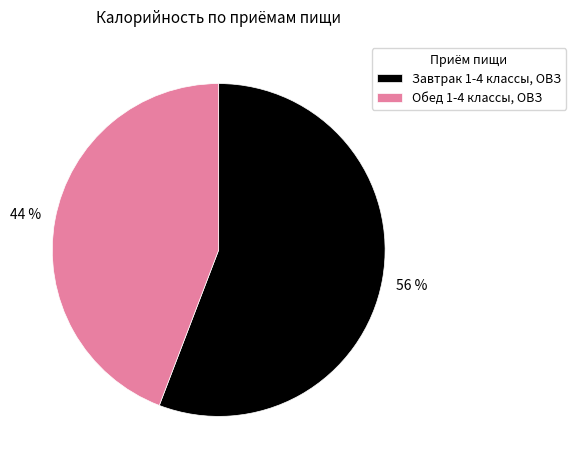

Which has a higher value, Завтрак 1-4 классы, ОВЗ or Обед 1-4 классы, ОВЗ?

Завтрак 1-4 классы, ОВЗ